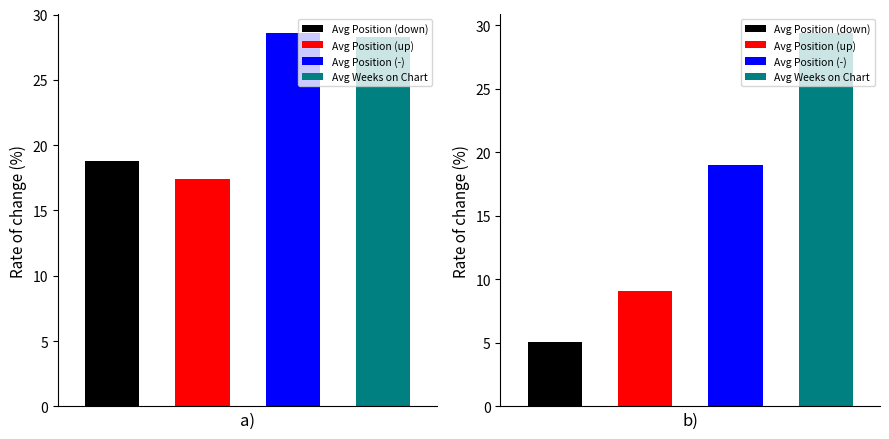

Which series has the widest spread of values?

Avg Position